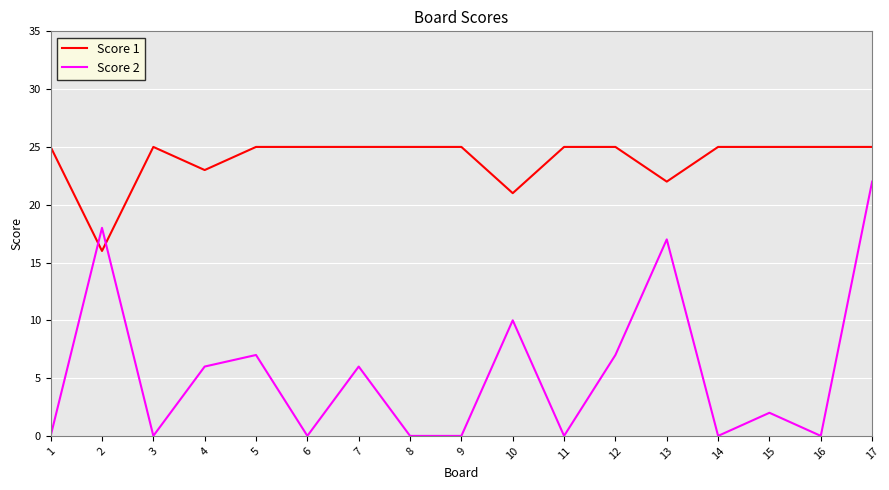

Which series has the largest range (max minus min)?

Score 2